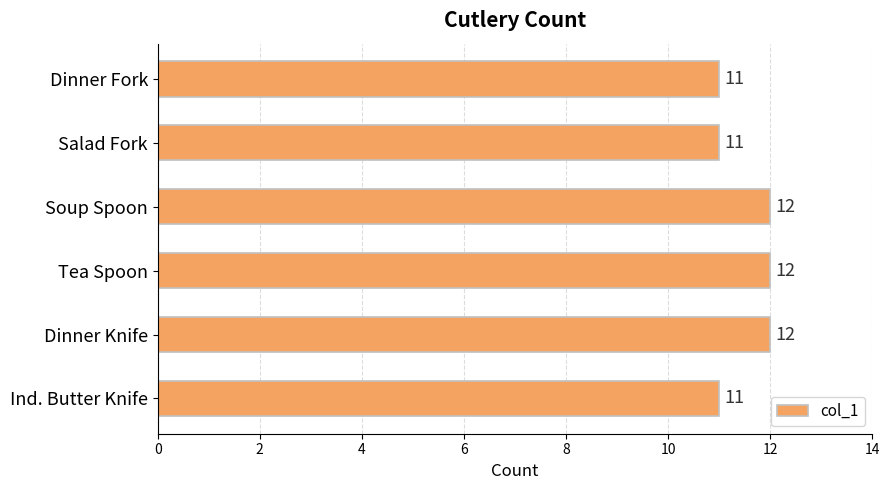

The value at Dinner Knife is 20. True or false?

False